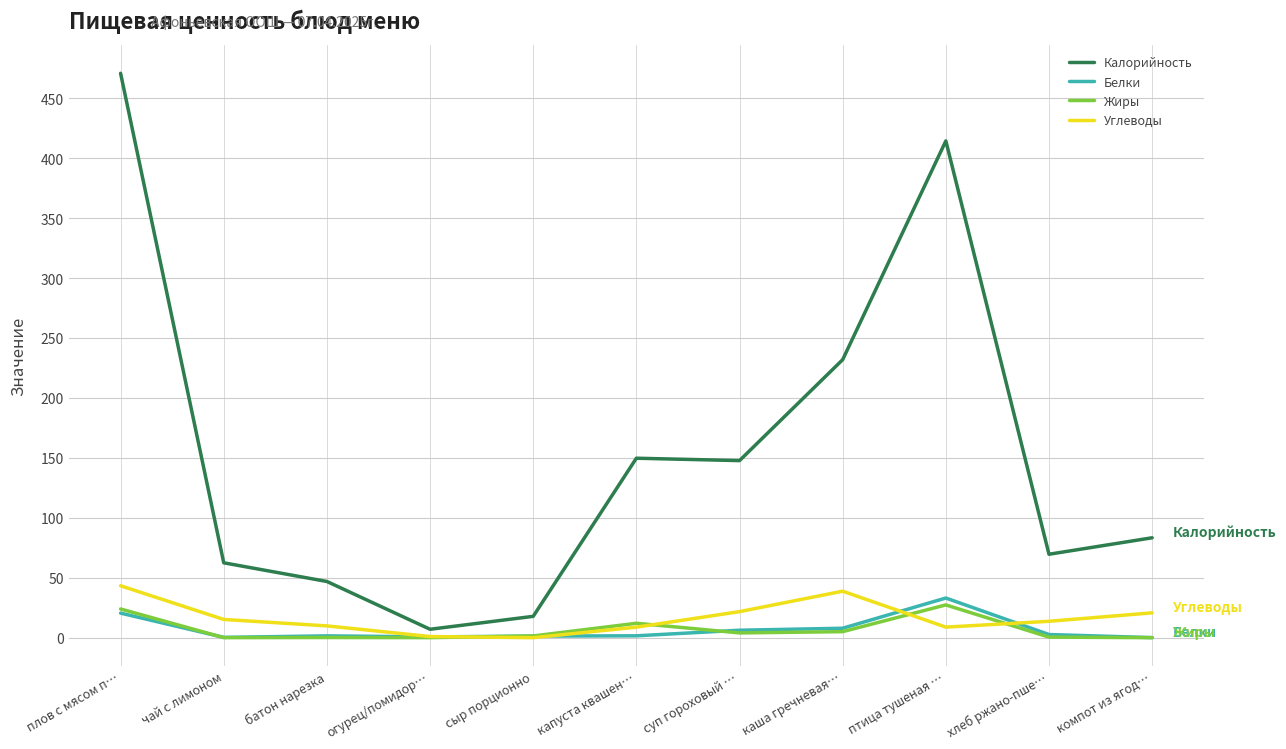

Which series has the largest range (max minus min)?

Калорийность